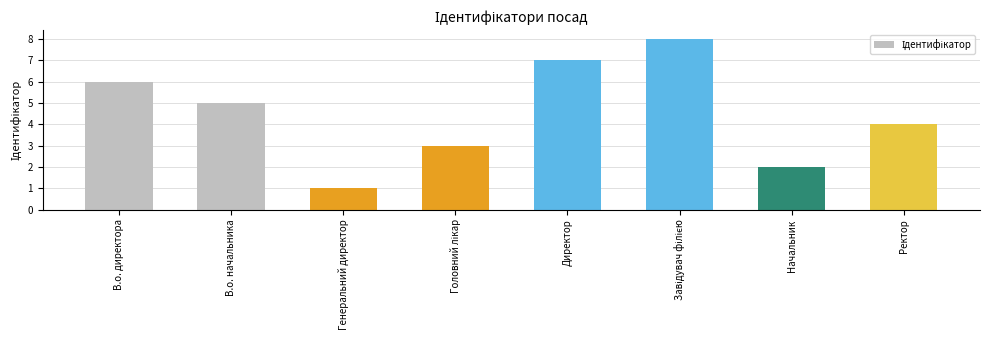

Does the chart contain stacked bars?

No